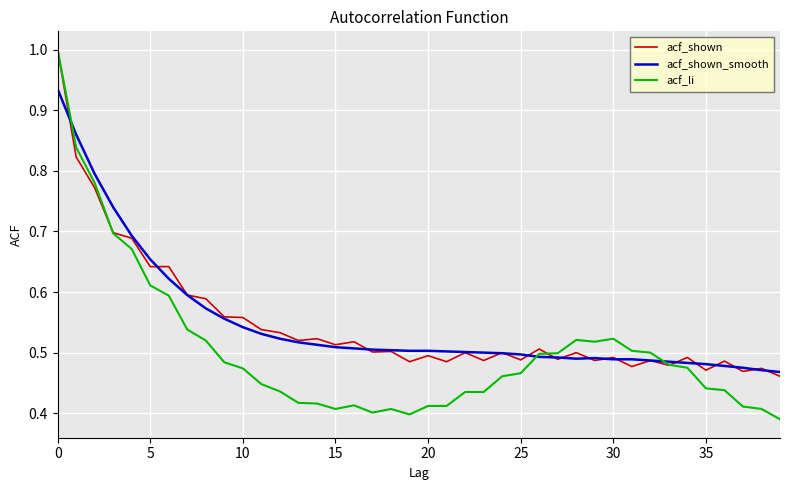

What is the sum of all acf_shown values?

21.9